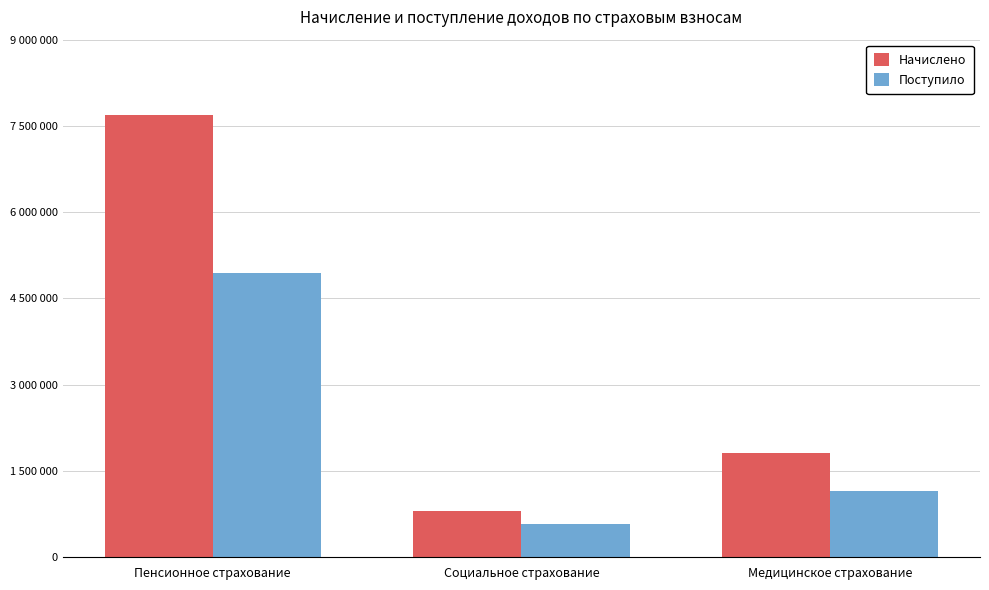

What is the difference between the maximum and second lowest values in the Поступило series?

3785016